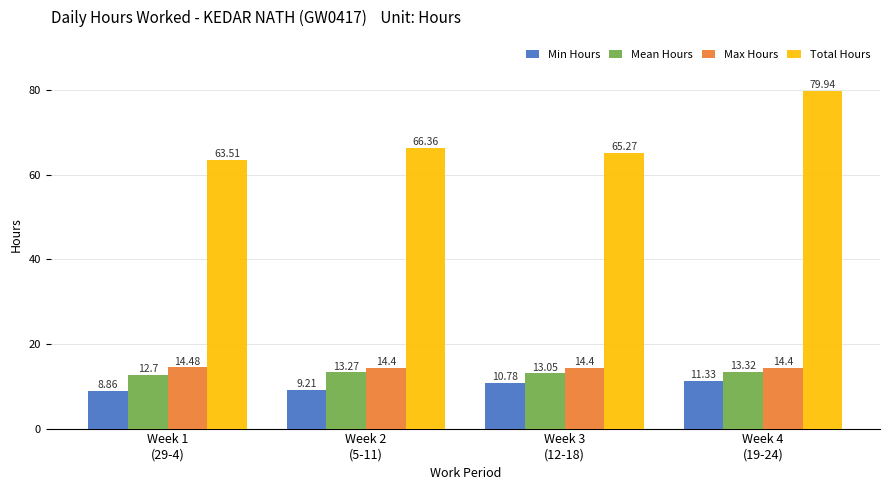

Reading left to right, what are all the values shown in this chart?

Min Hours: 8.9	9.2	10.8	11.3
Mean Hours: 12.7	13.3	13.1	13.3
Max Hours: 14.5	14.4	14.4	14.4
Total Hours: 63.5	66.4	65.3	79.9